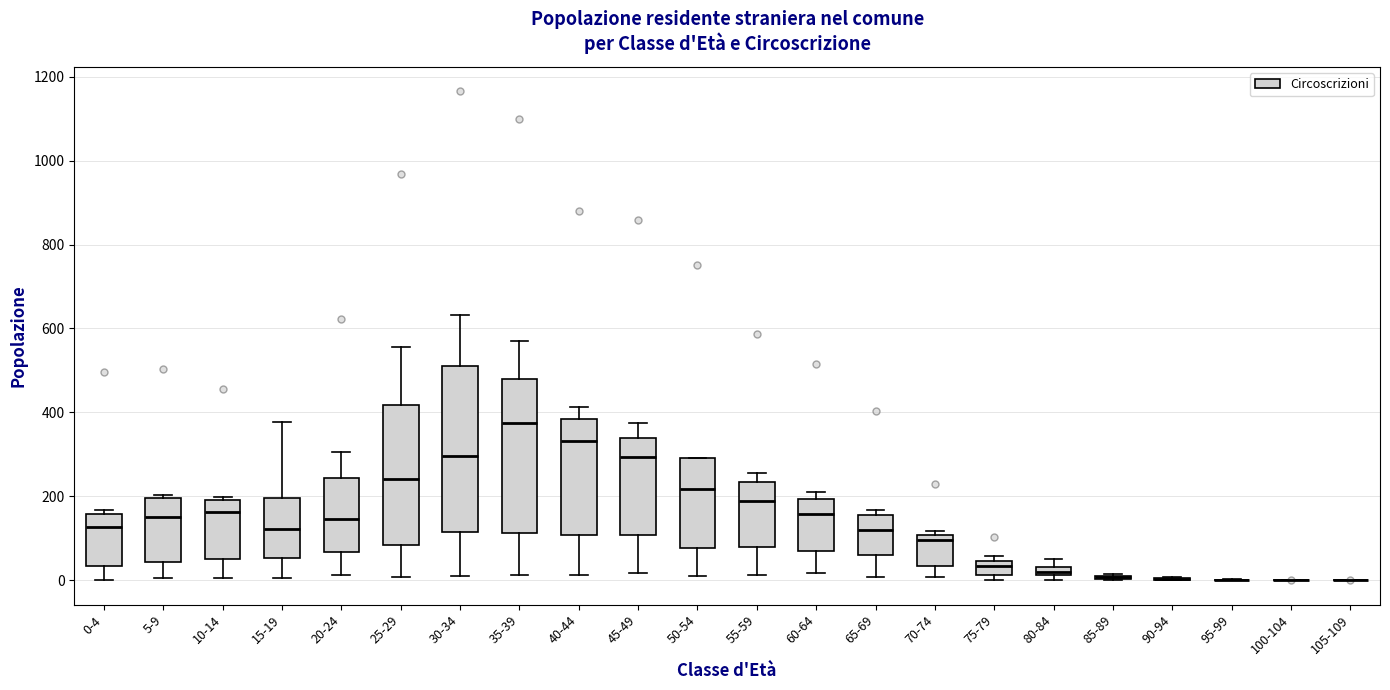

Where does the lower whisker of the box for 15-19 end on the y-axis? The values are not printed on the chart, so give them approximately, as read against the axis.

0